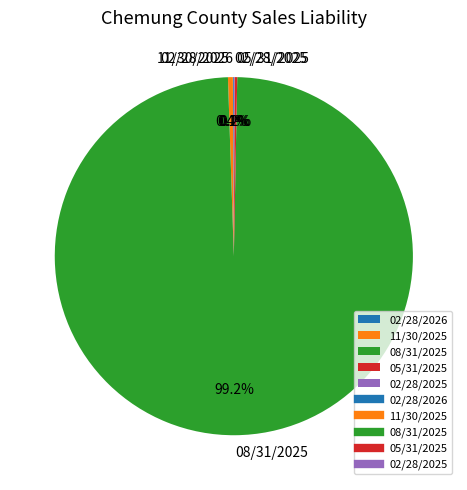

Which slice is the largest?

08/31/2025